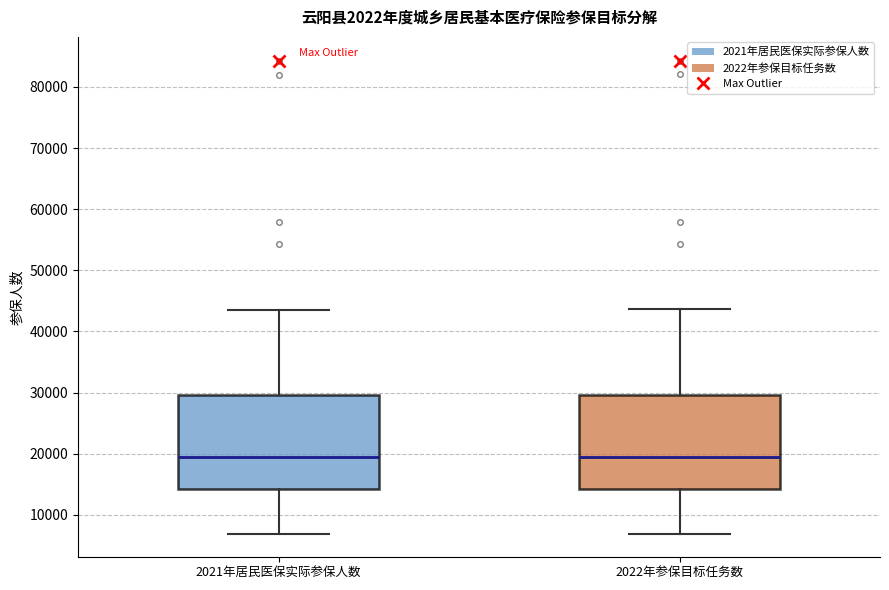

Where does the median line of the box for 2022年参保目标任务数 sit on the y-axis? The values are not printed on the chart, so give them approximately, as read against the axis.

20000